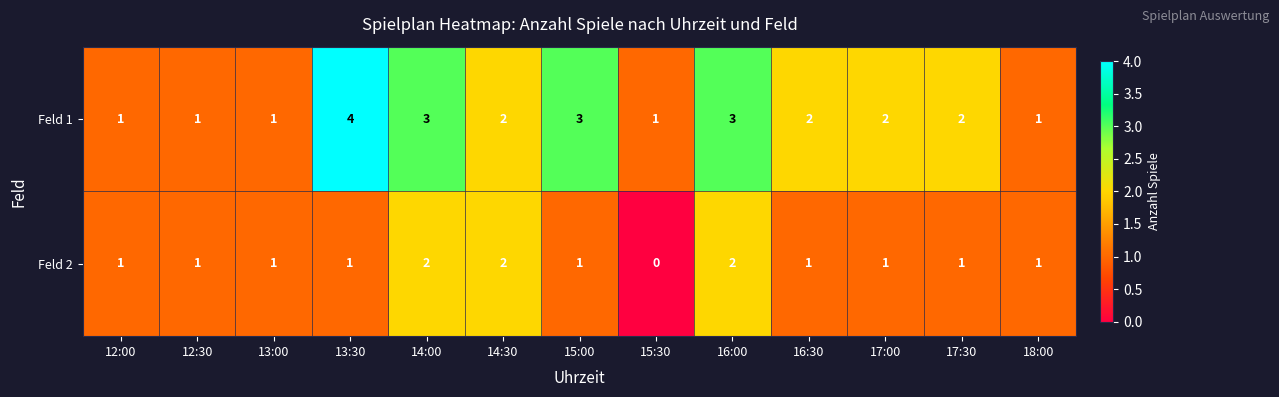

True or false: Feld 2 has a value of 1 at 17:00.

True